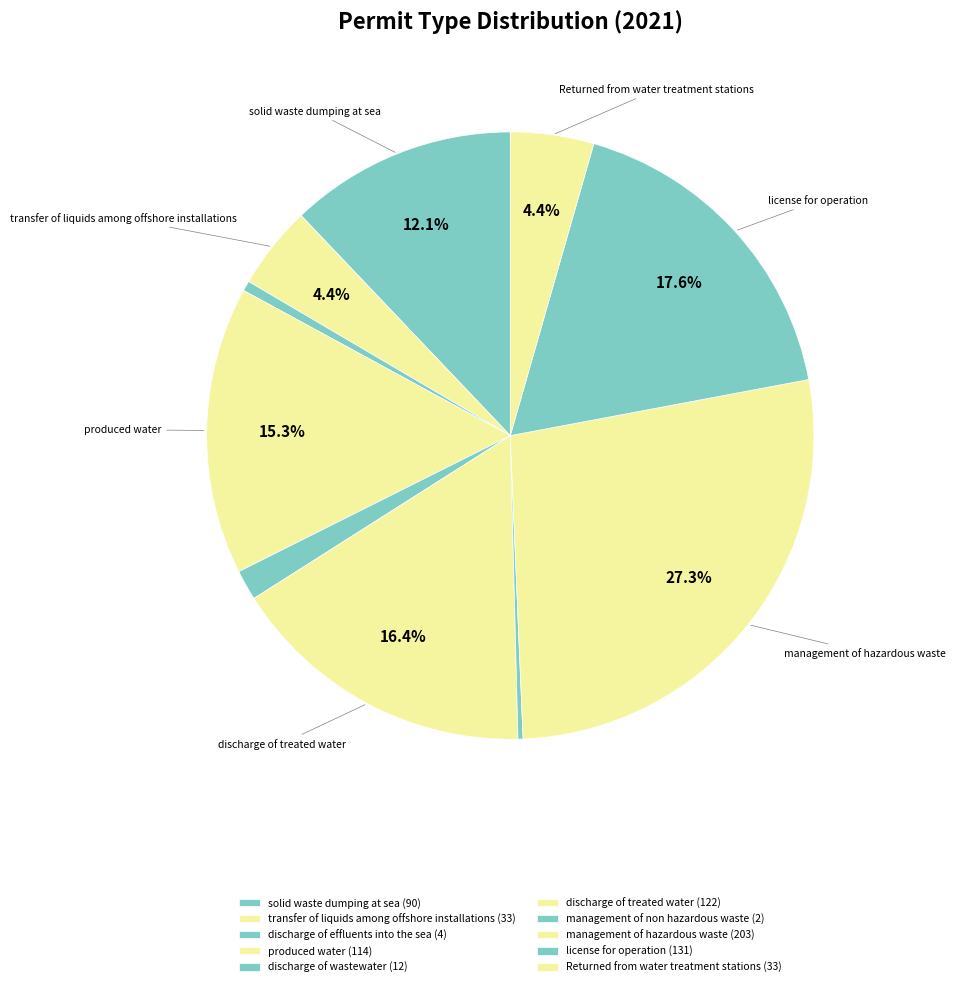

True or false: discharge of treated water accounts for 4% of the total.

False